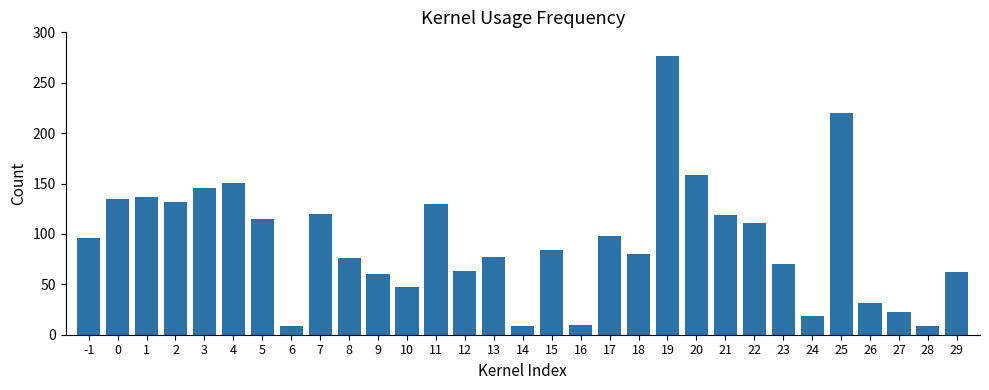

At which label does the data first exceed 84?

-1